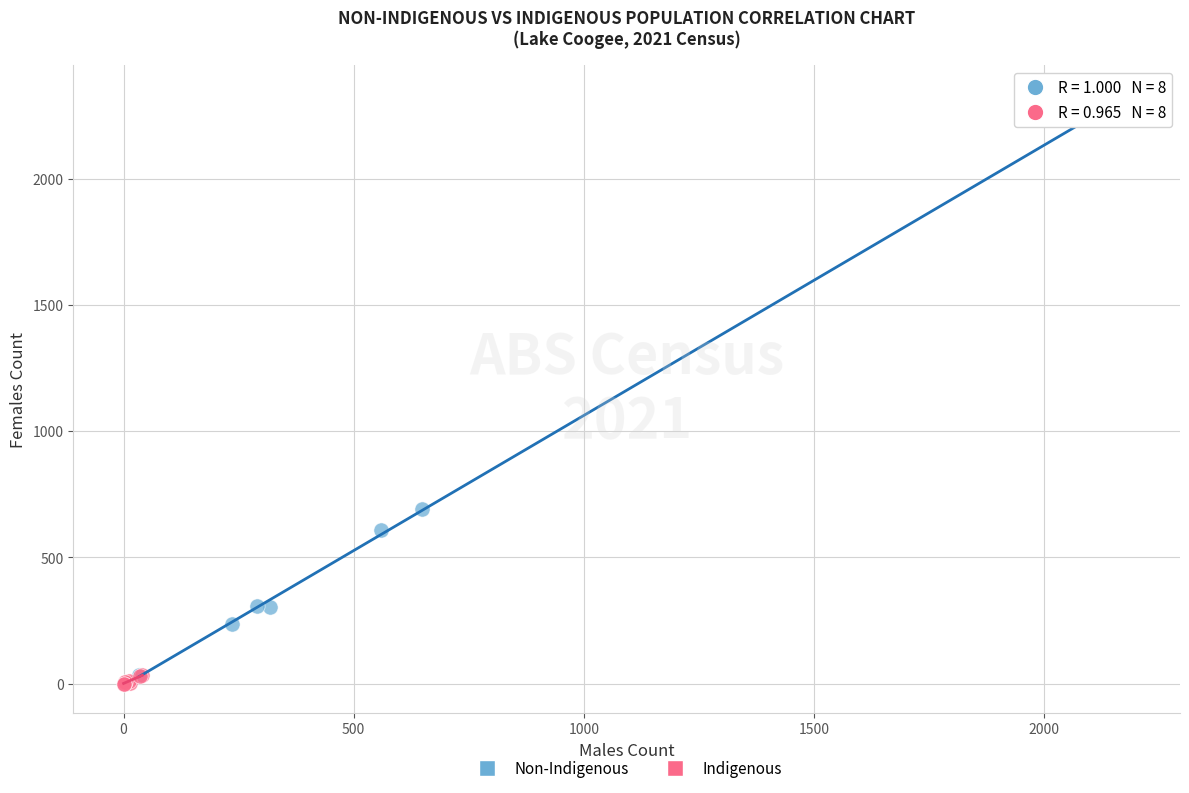

Which series reaches the maximum Y coordinate?

Non-Indigenous